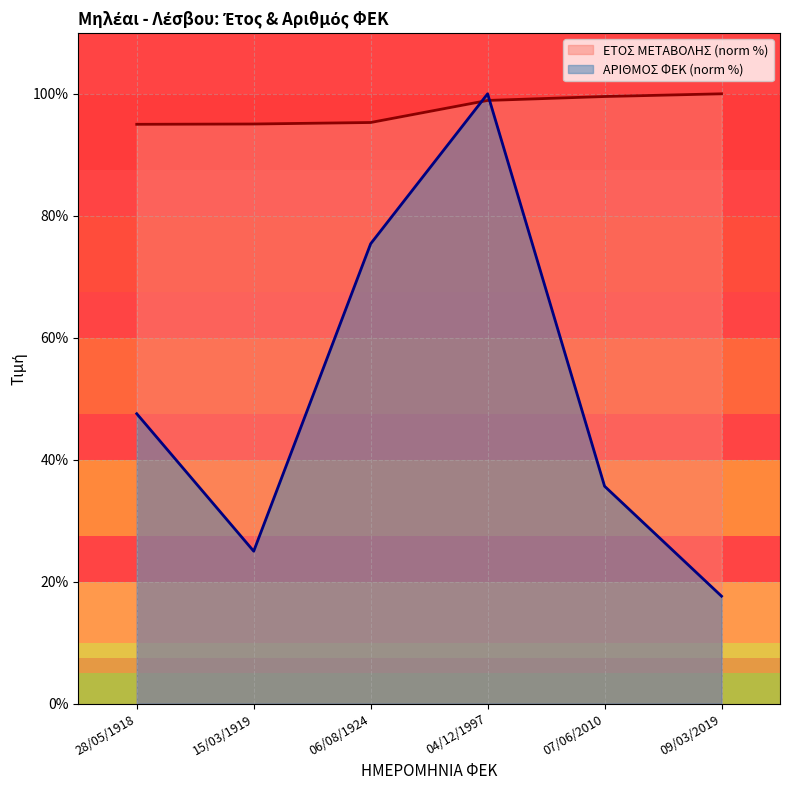

At 06/08/1924, list the series in order from smallest to largest.

ΑΡΙΘΜΟΣ ΦΕΚ (norm %), ΕΤΟΣ ΜΕΤΑΒΟΛΗΣ (norm %)